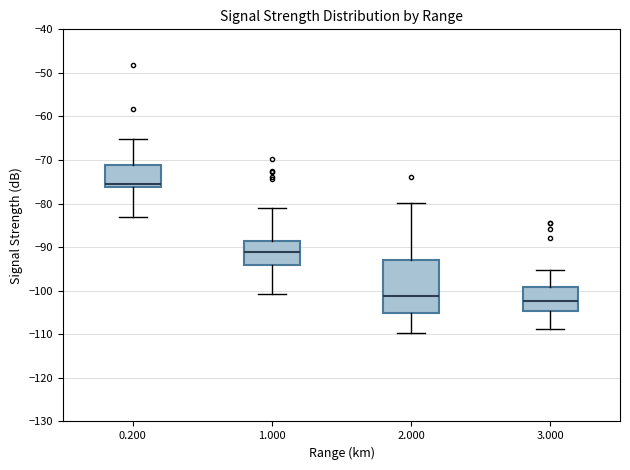

Which box is the tallest, from its lower edge to its upper edge?

2.000